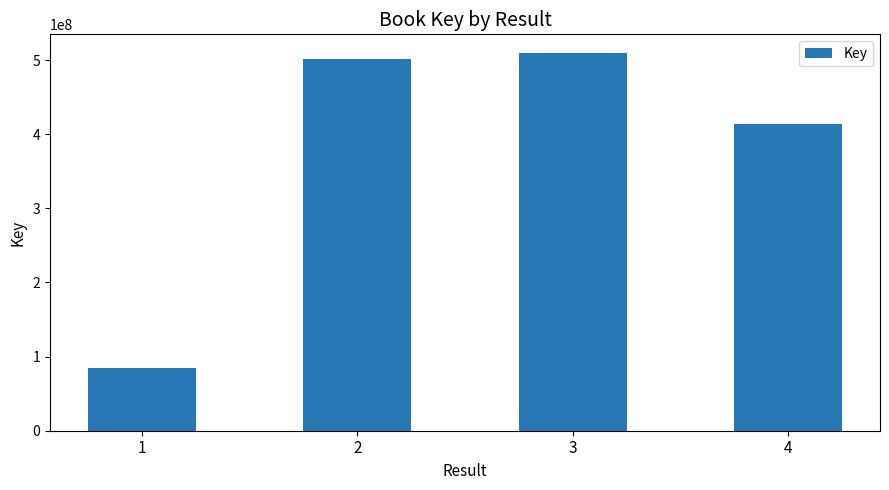

What is the sum of all values?

1510555116